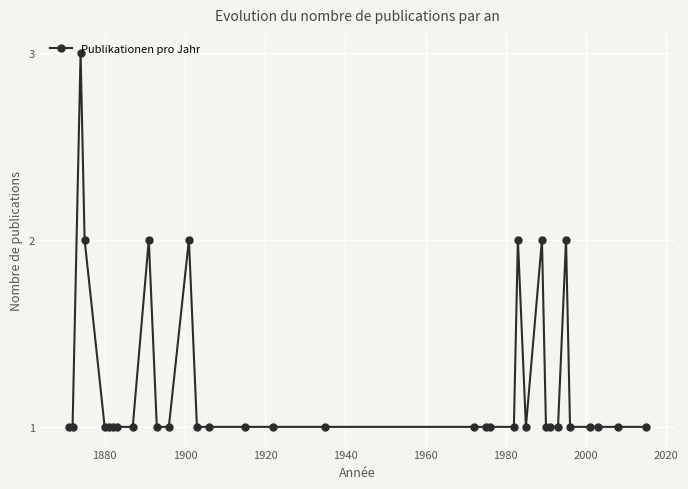

What is the maximum value shown in the chart?

3